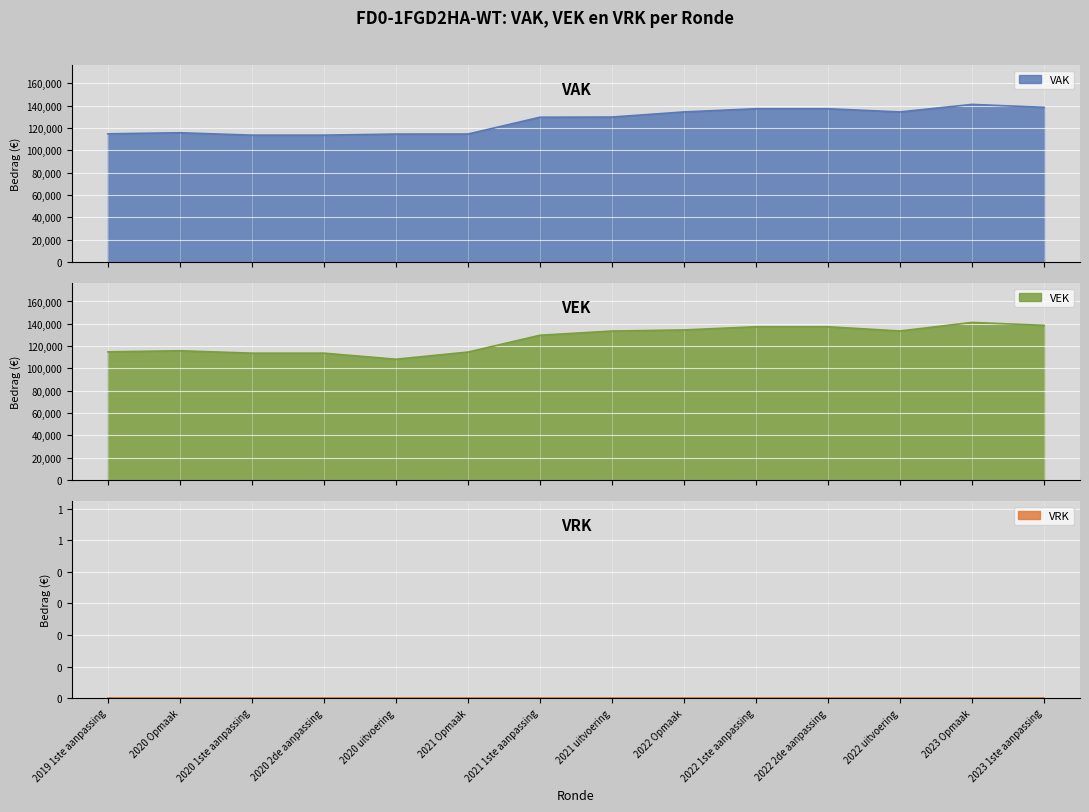

Which has a higher value, 2020 uitvoering or 2023 Opmaak?

2023 Opmaak